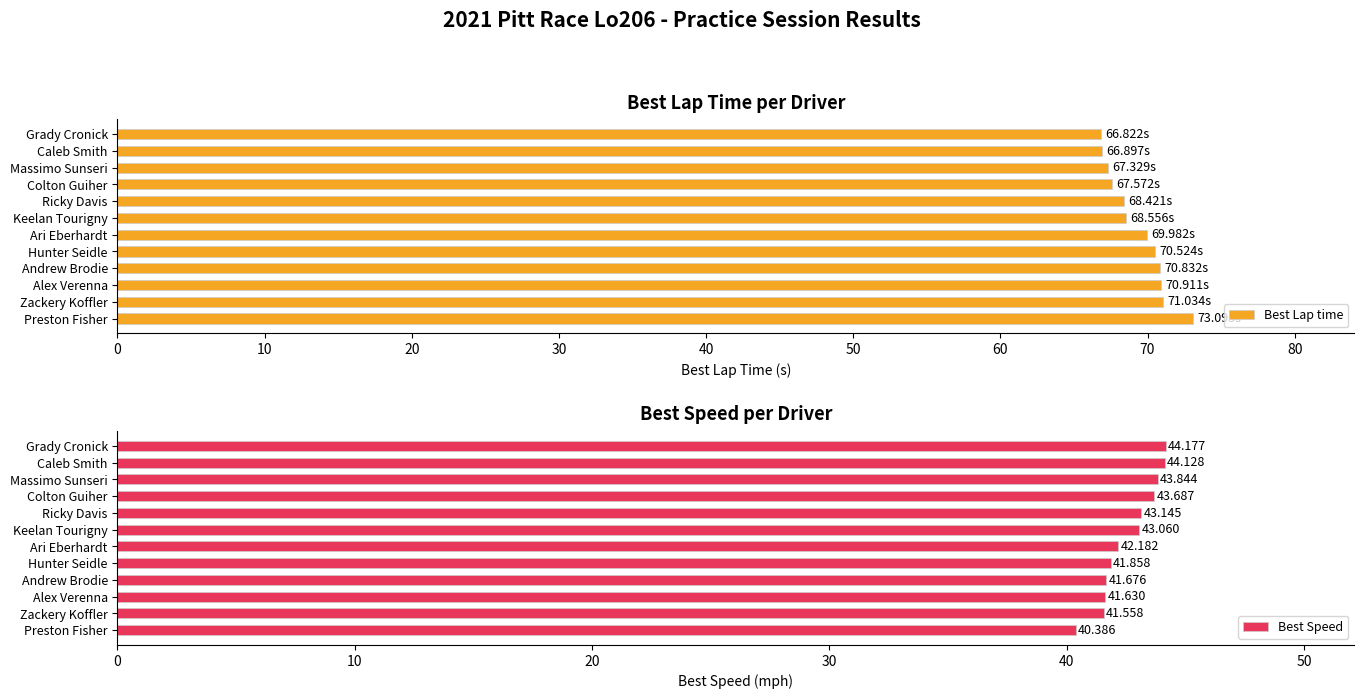

Which category has the highest value in the Best Lap time series?

Preston Fisher